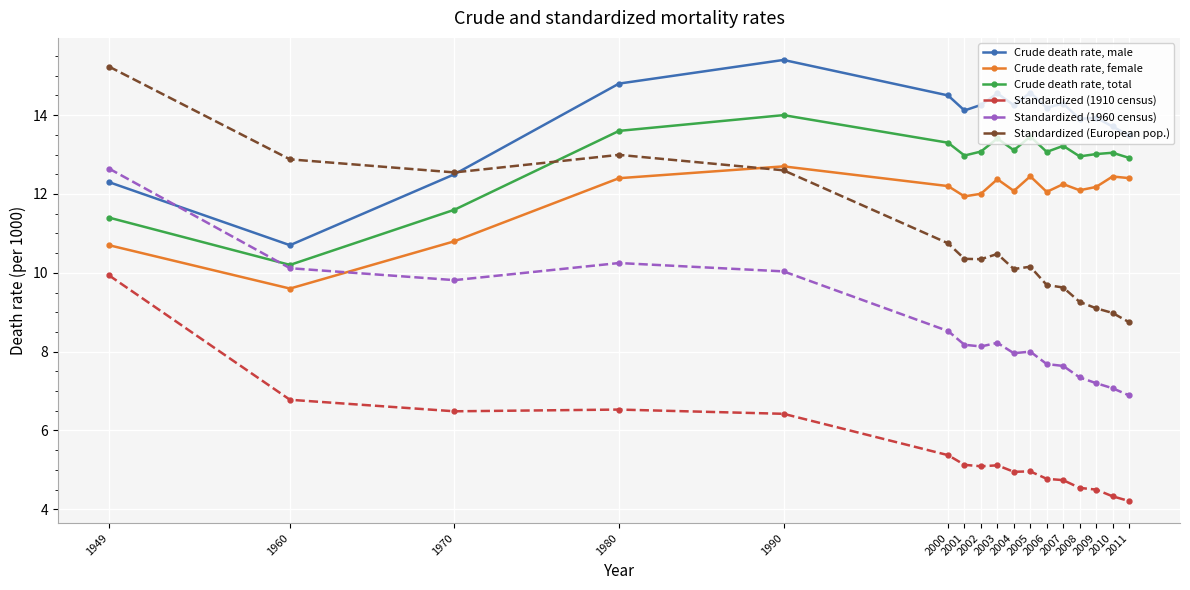

What is the average value of the Standardized (1910 census) series?

5.5